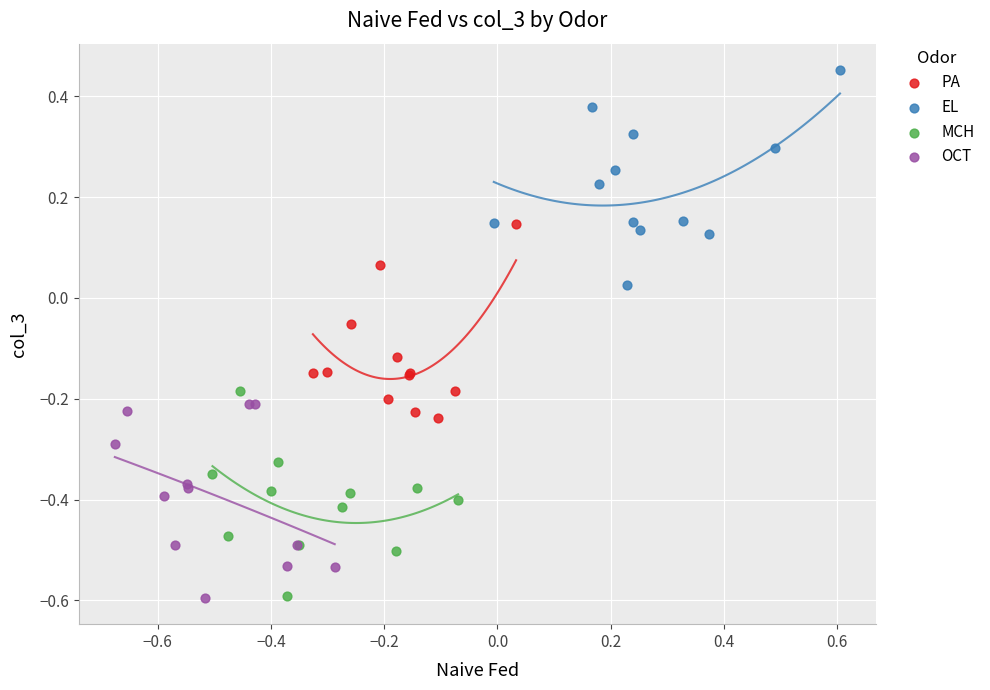

Which series contains the highest Y value?

EL